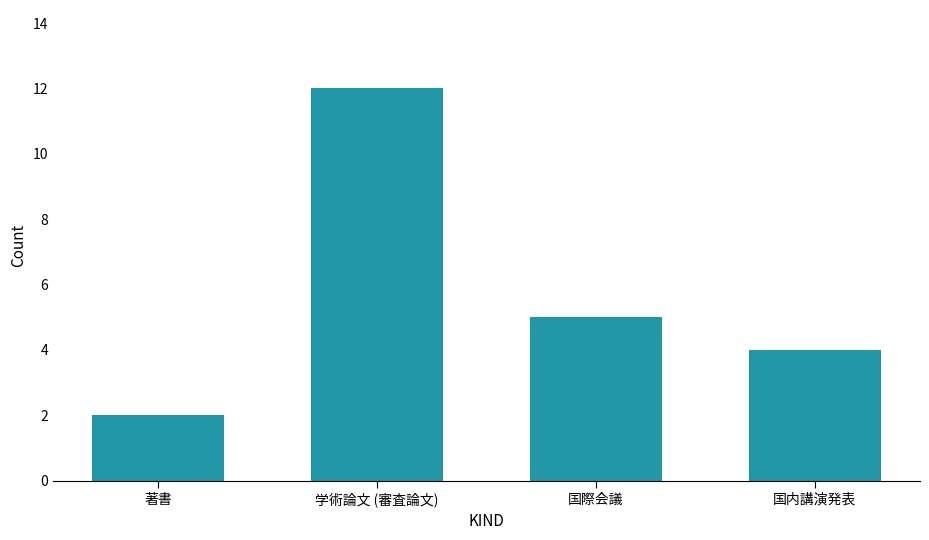

What is the change in value from 学術論文 (審査論文) to 国内講演発表?

-8